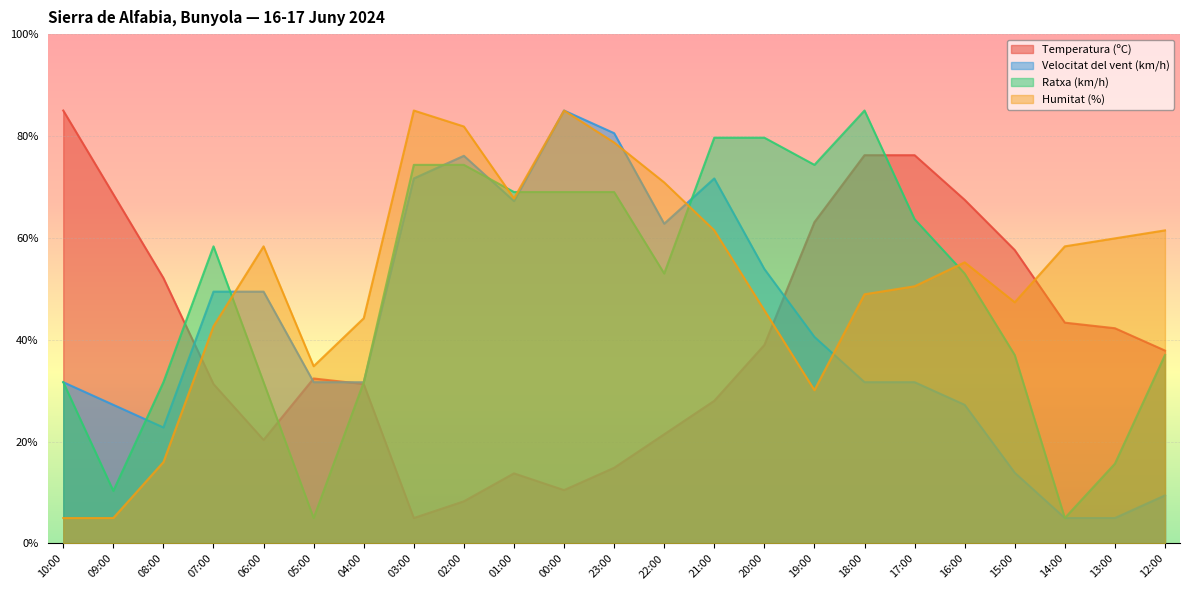

List the series in order of their overall mean, lowest first.

Temperatura (ºC), Velocitat del vent (km/h), Ratxa (km/h), Humitat (%)